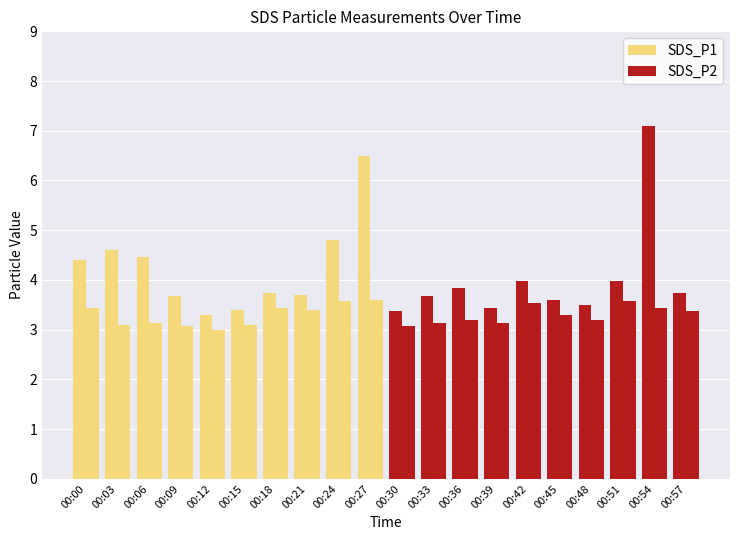

What is the sum of the SDS_P2 values at 00:36 and 00:33?

6.3